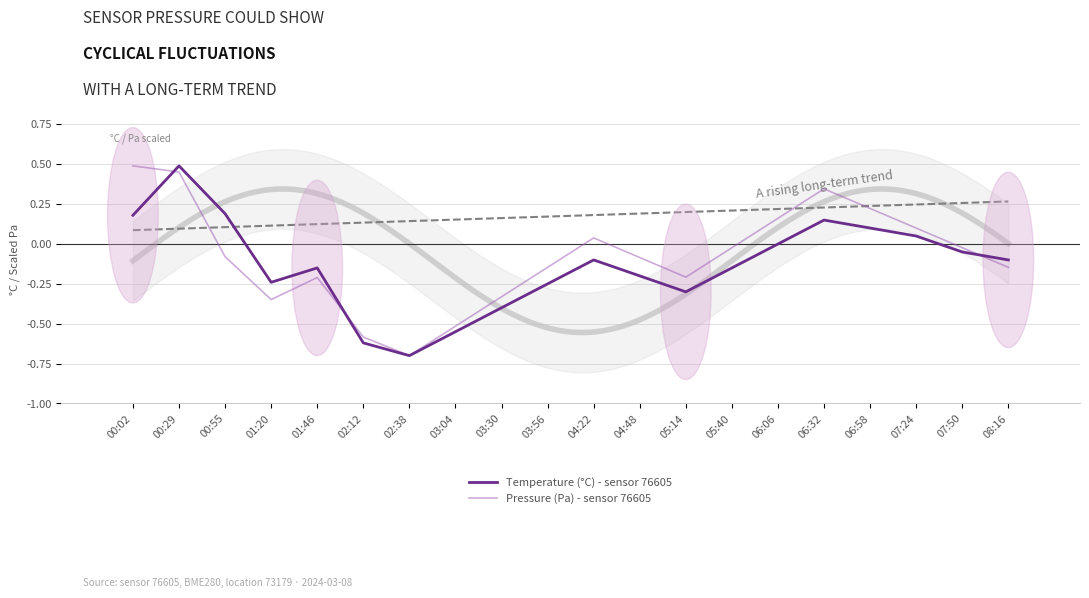

Which has a higher value, 00:29 or 07:24?

00:29